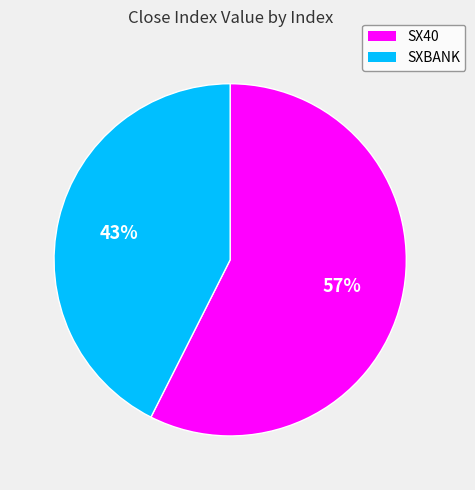

Combined, do SXBANK and SX40 account for over 50%?

Yes